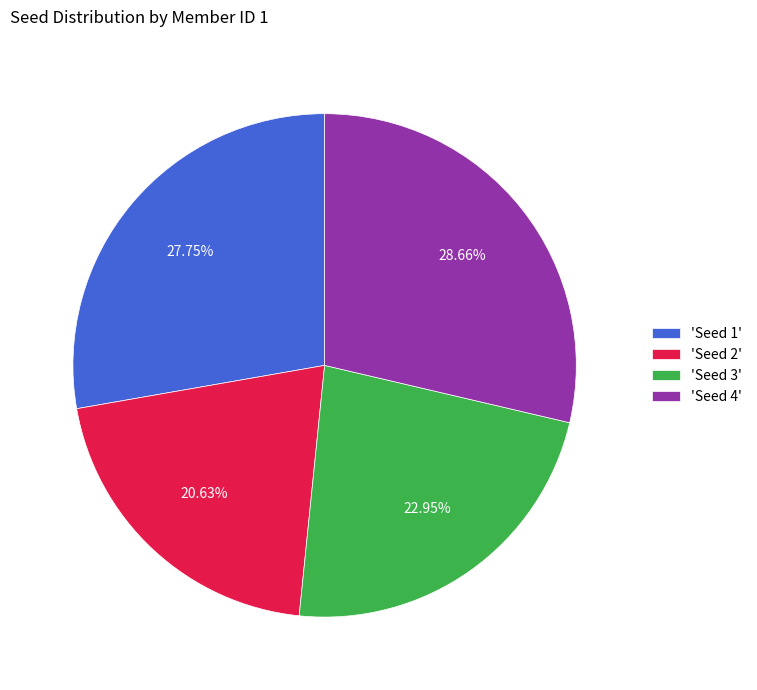

Combined, do 'Seed 4' and 'Seed 2' account for over 50%?

No